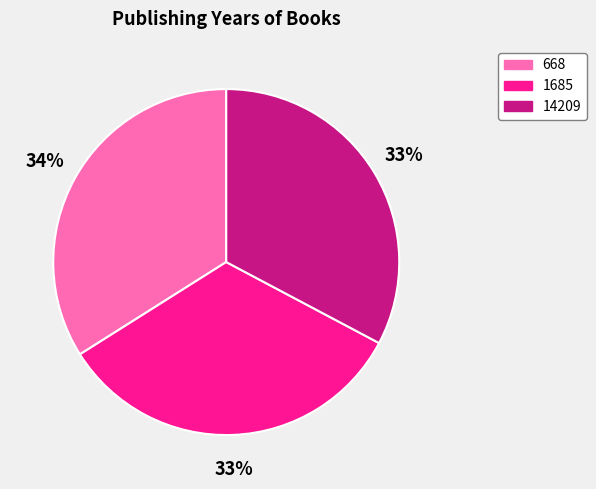

How many segments does this pie chart have?

3